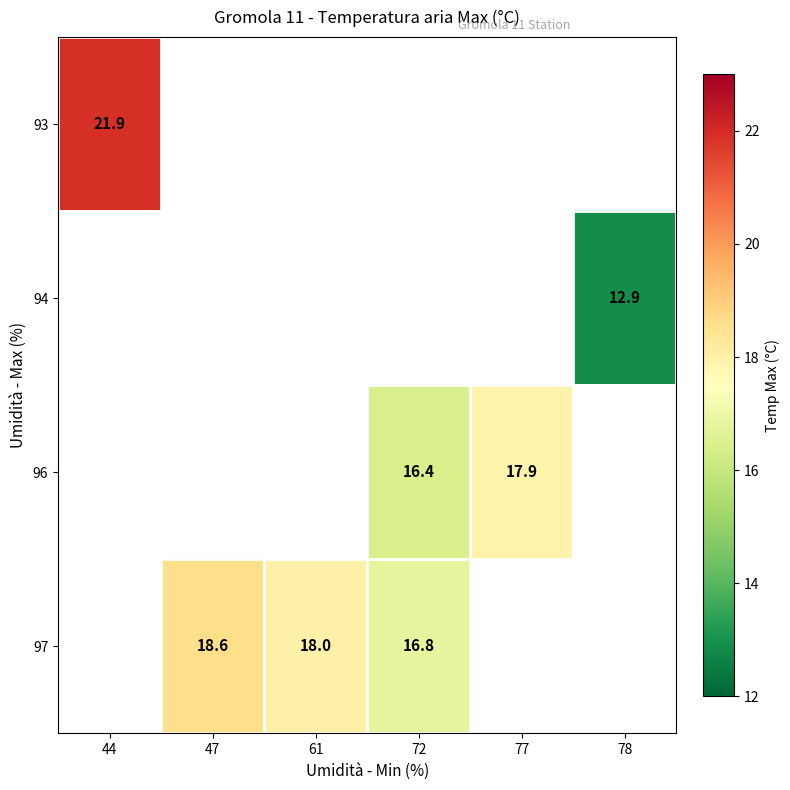

The 97 series shows 4.2 at 47. True or false?

False